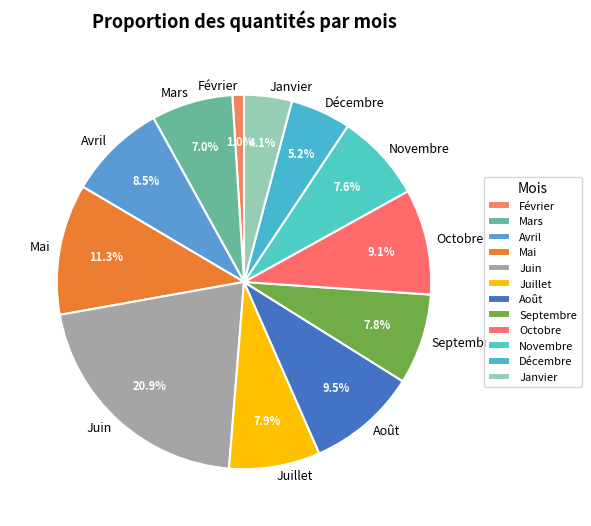

How many slices are in this pie chart?

12